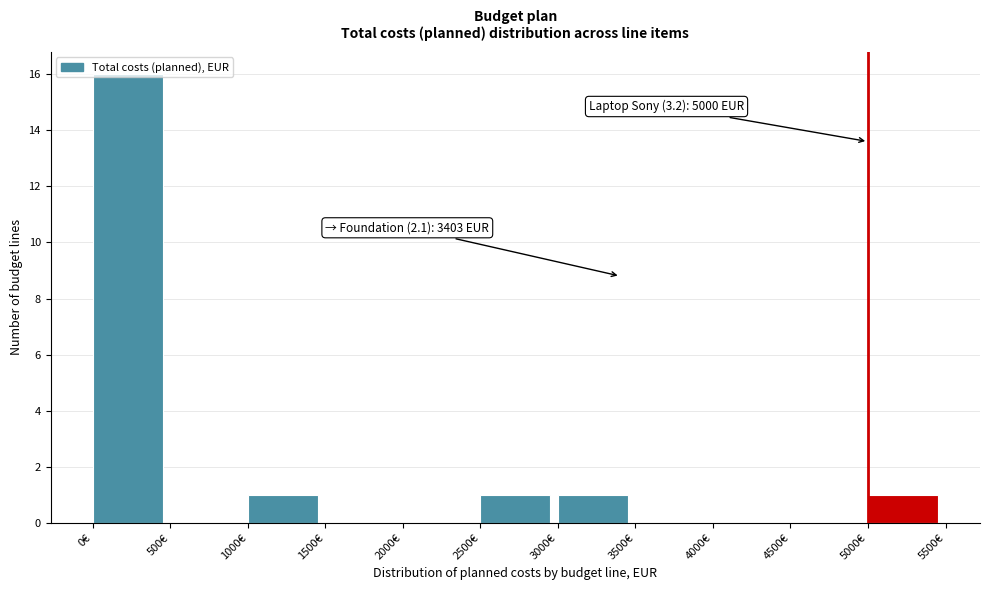

Which range on the x-axis has the tallest bar?

0 to 500